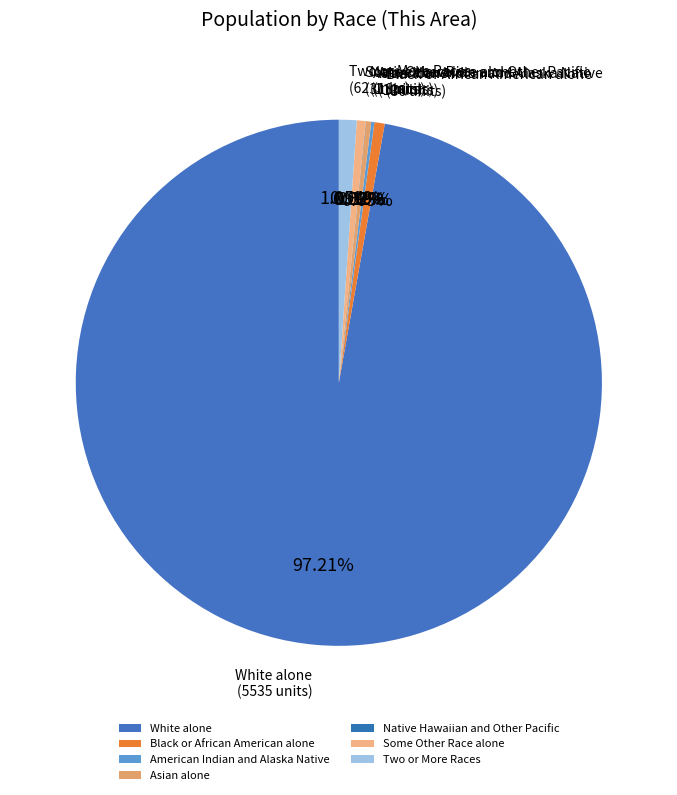

Do Two or More Races and White alone together represent more than half of the pie?

Yes